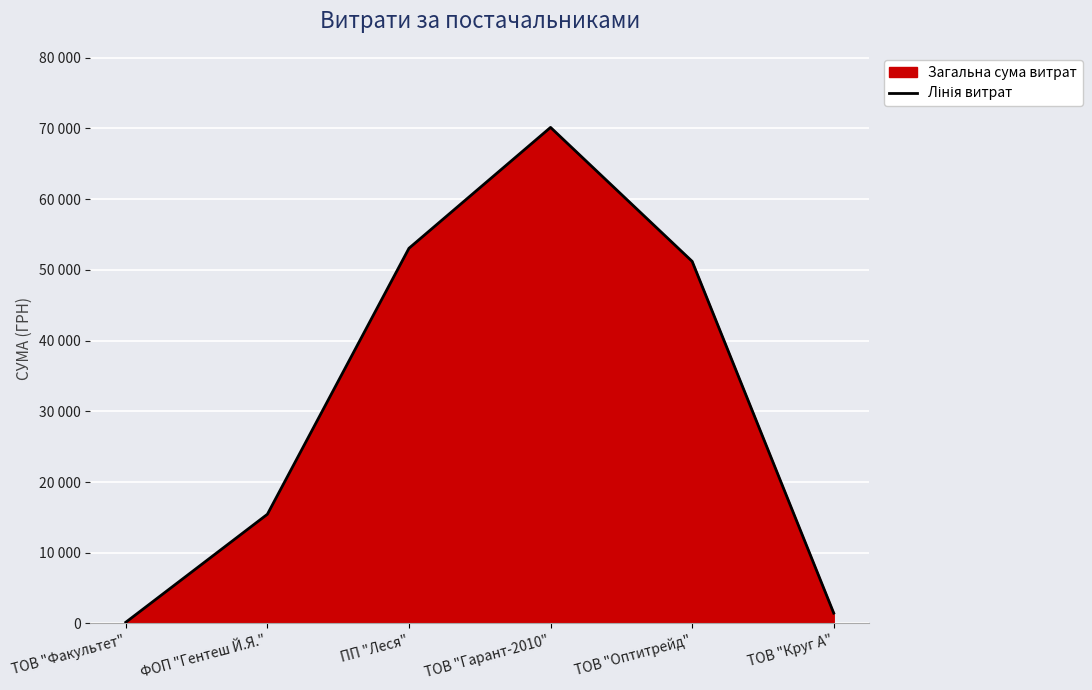

True or false: the data shows 5810.3 at ФОП "Гентеш Й.Я.".

False